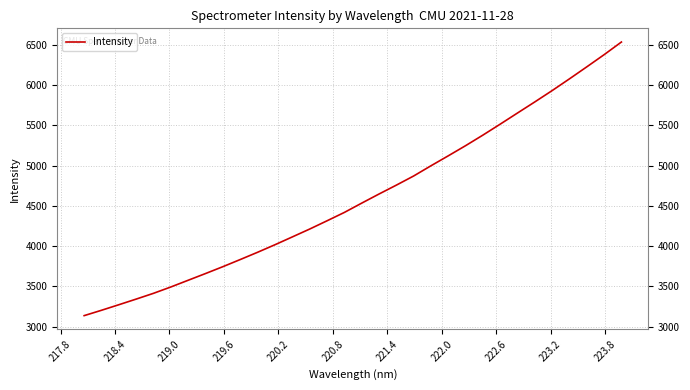

True or false: the data has more than 2 interior local peaks.

False